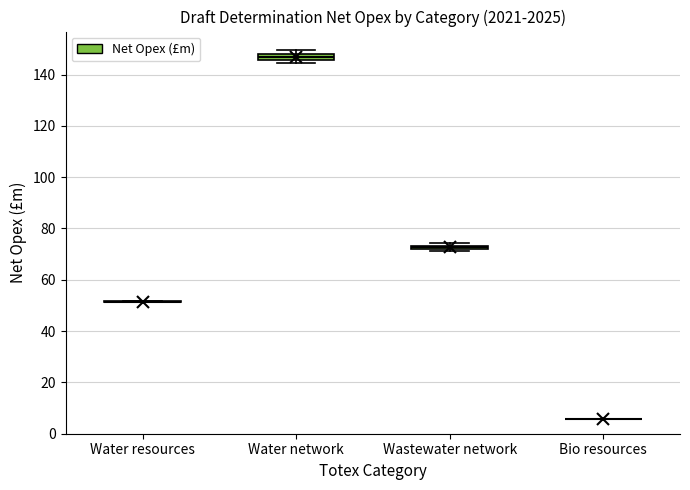

Where is the lower edge of the box for Wastewater network on the y-axis? The values are not printed on the chart, so give them approximately, as read against the axis.

72